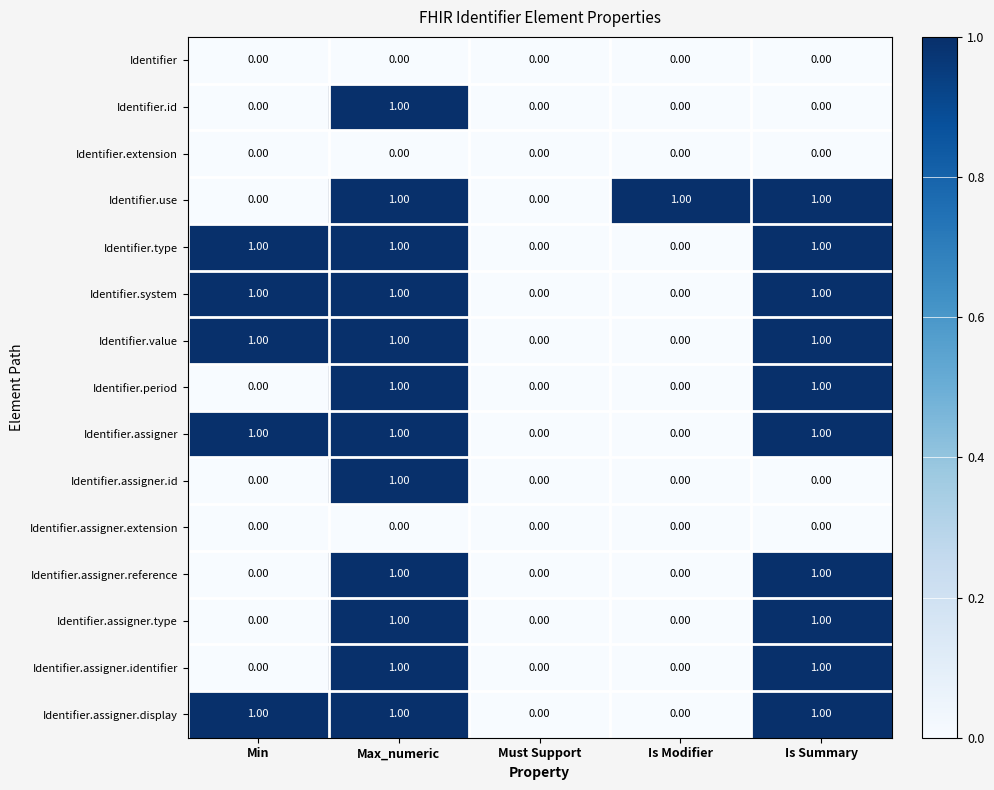

At which category is the sum across all series the highest?

Max_numeric